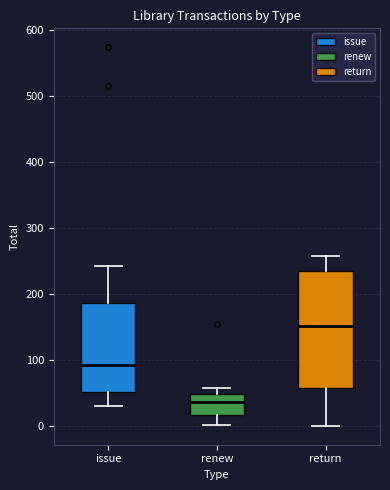

Which box has the lowest median line?

renew